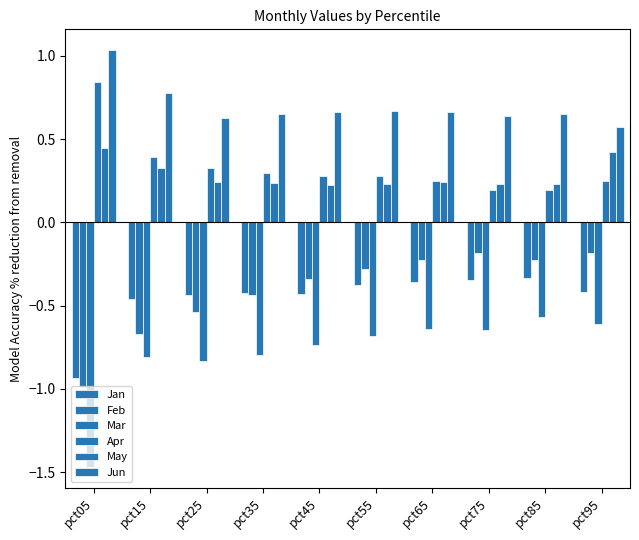

What is the sum of the Mar values at pct45 and pct75?

-1.4